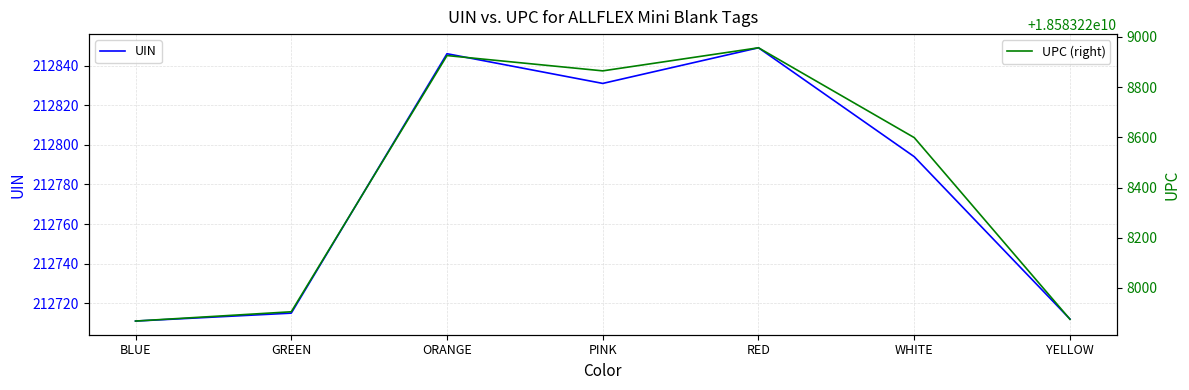

True or false: UIN and UPC (right) intersect in this chart.

False